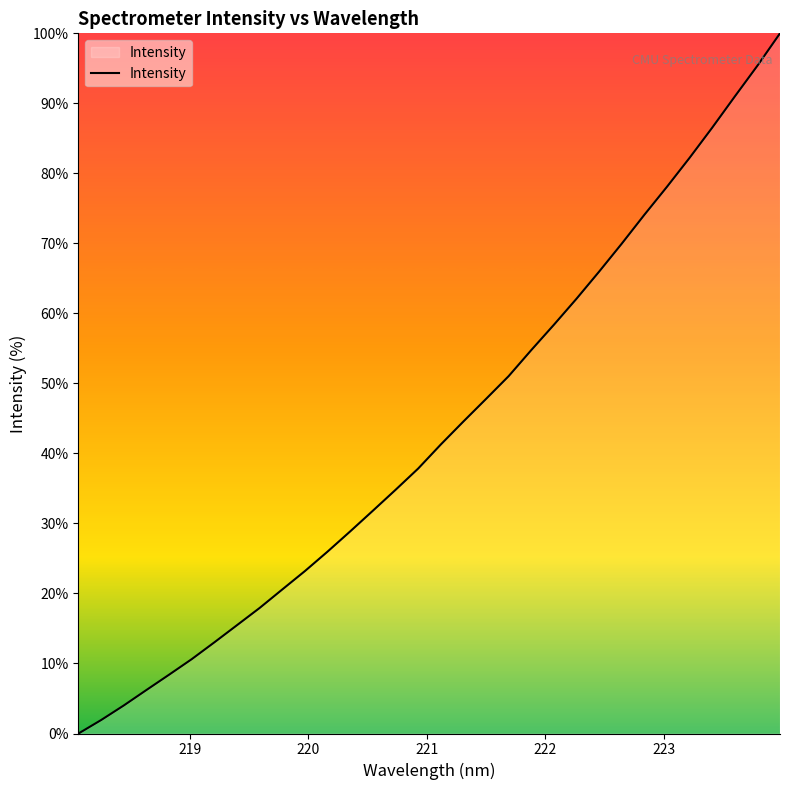

True or false: there are more than 0 points higher than both neighbors.

False